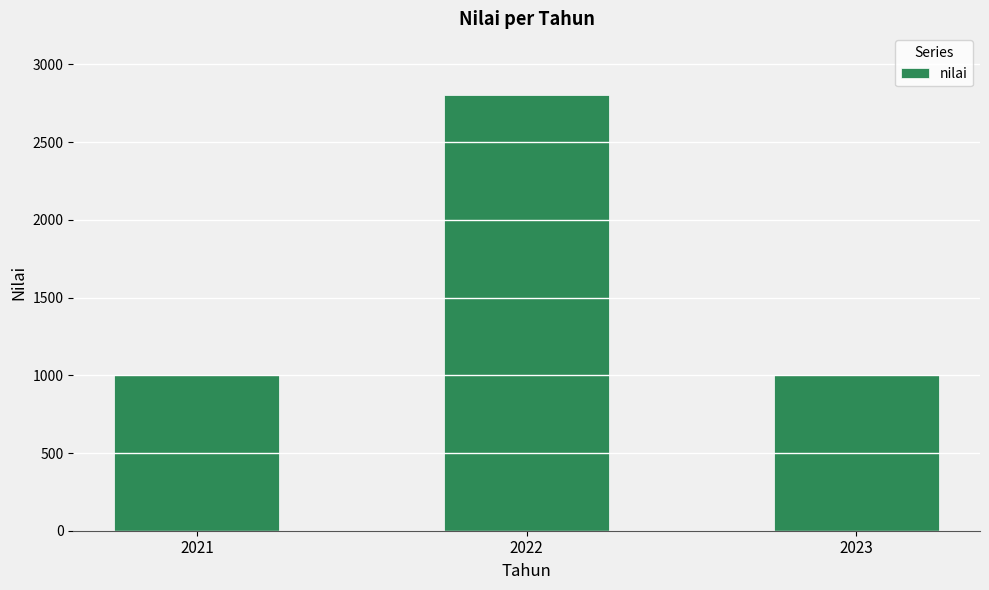

What is the average value?

1602